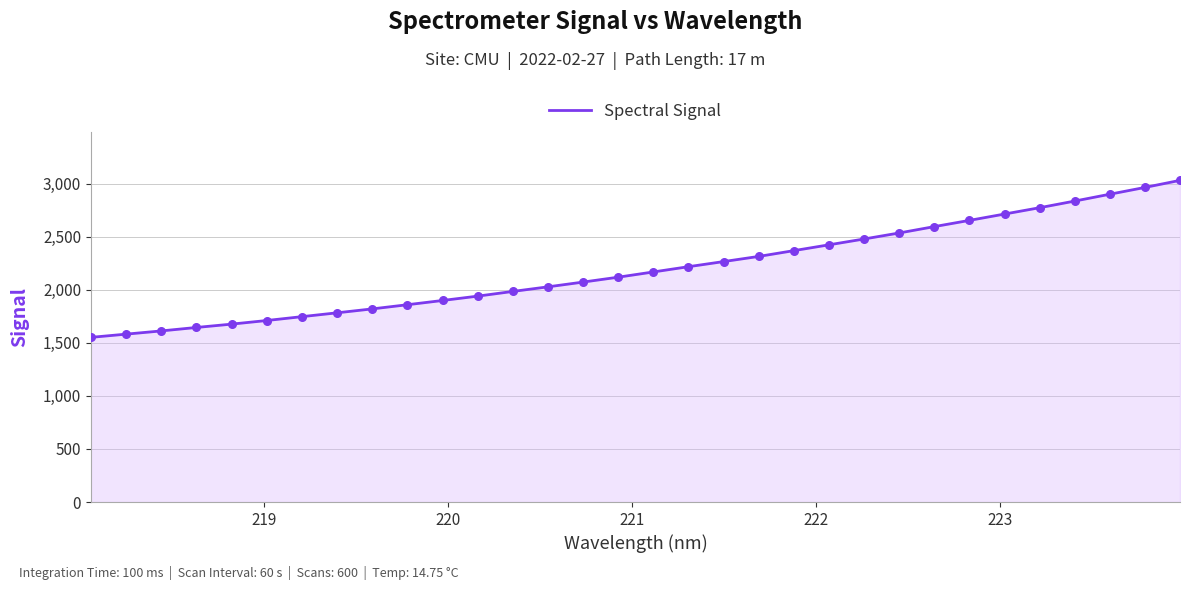

What is the greatest value displayed?

3030.7